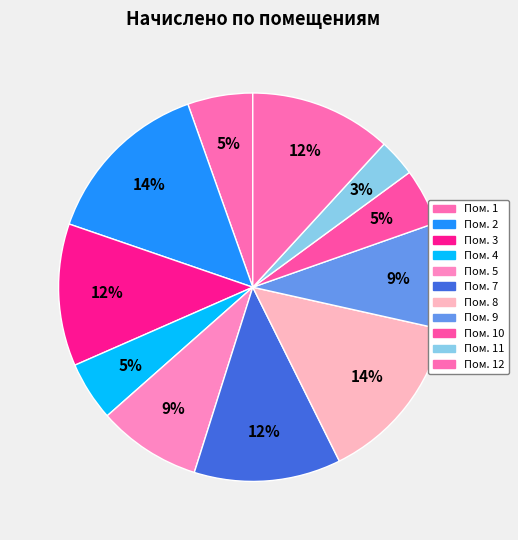

How many slices are in this pie chart?

11